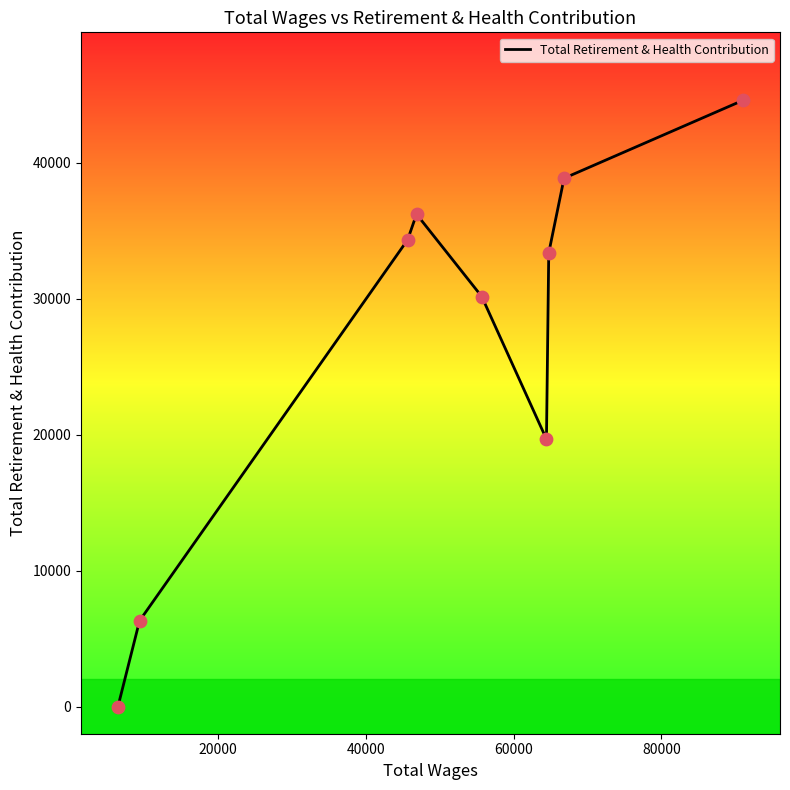

What is the difference between the maximum and minimum values?

44603